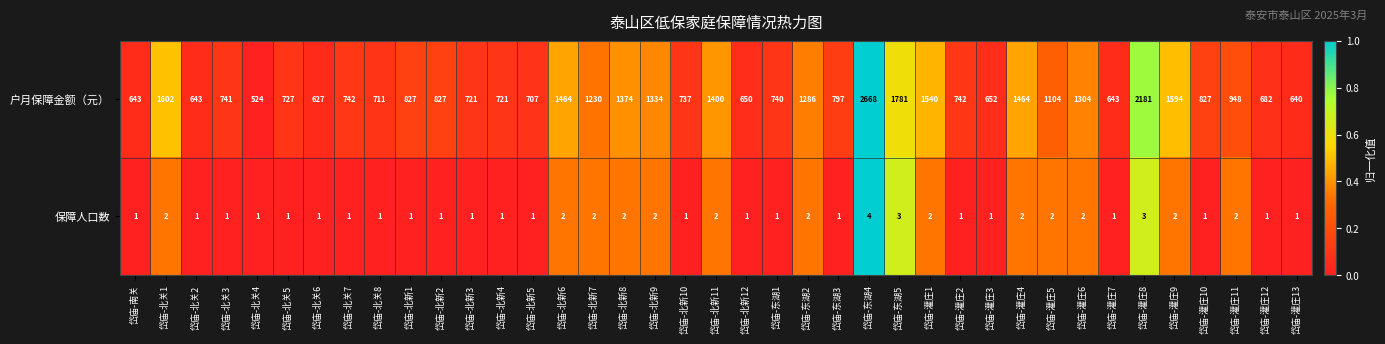

What is the average value of the 户月保障金额（元） series?

1040